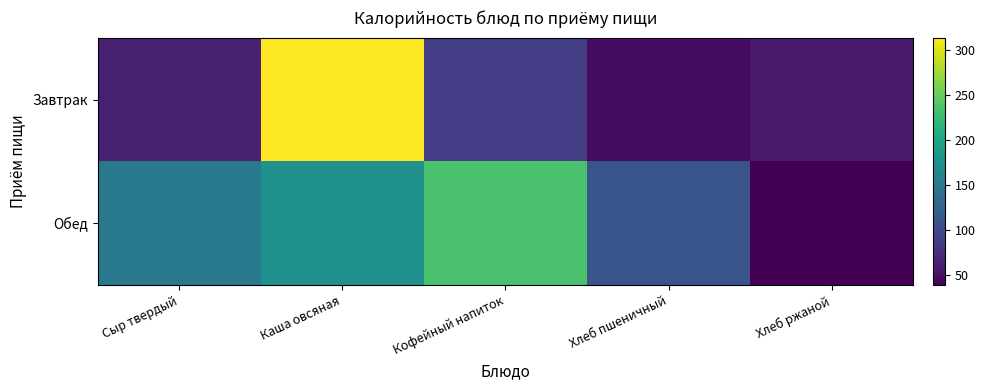

Reading left to right, list all the values displayed in this chart.

Завтрак: Сыр твердый=62.9	Каша овсяная=313.5	Кофейный напиток=88.7	Хлеб пшеничный=47.9	Хлеб ржаной=58.7
Обед: Сыр твердый=150.5	Каша овсяная=178.1	Кофейный напиток=234.8	Хлеб пшеничный=110.9	Хлеб ржаной=39.1